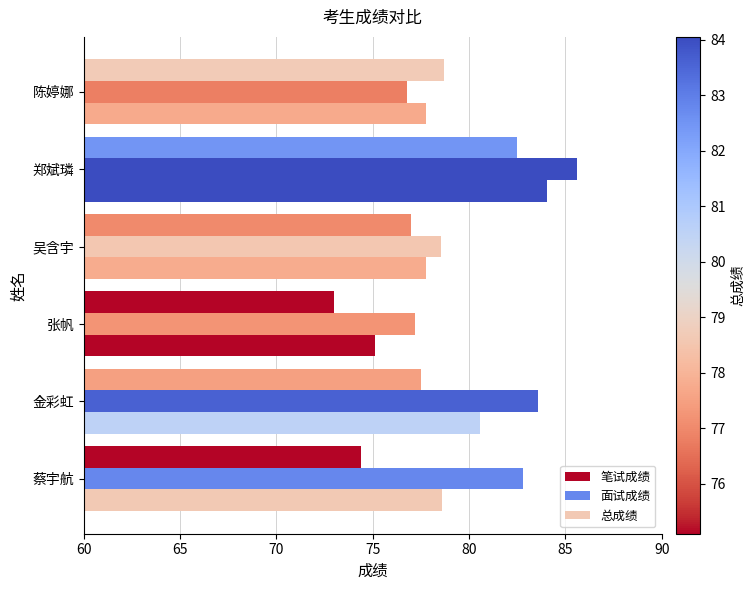

How many series are shown in this chart?

3